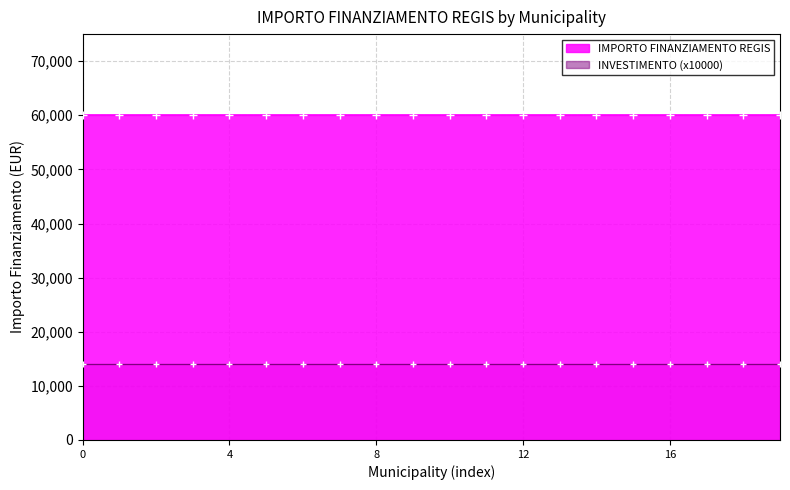

What is the smallest value displayed?

14000